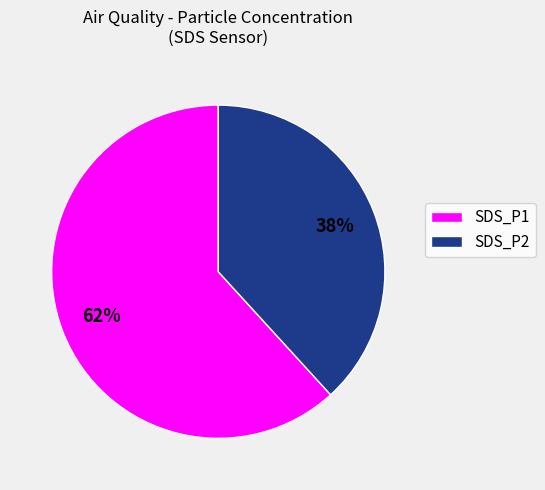

Which category accounts for the majority?

SDS_P1